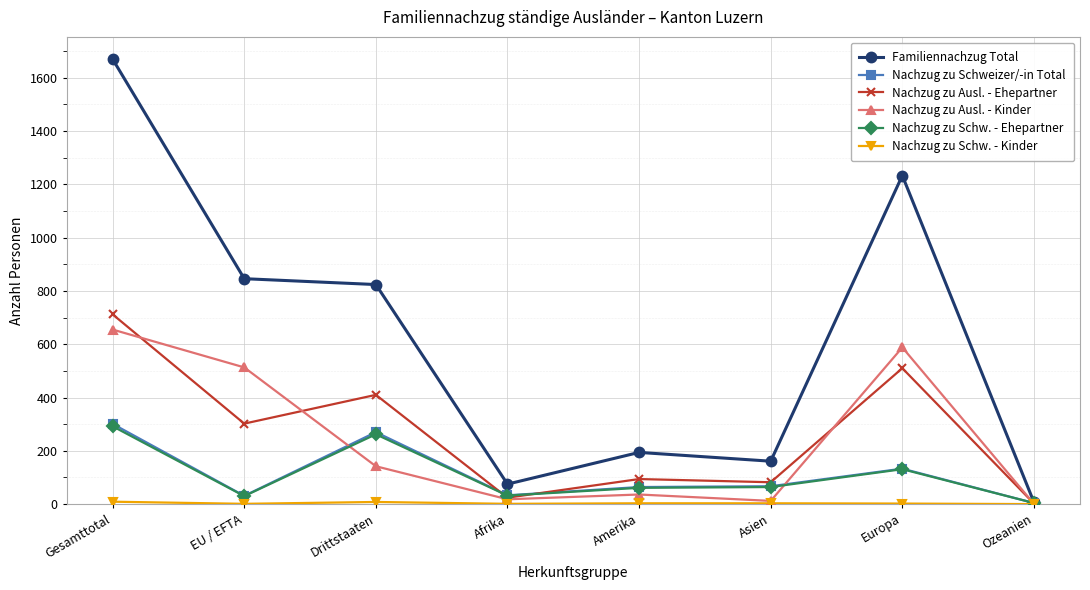

What is the difference between the second highest and minimum values in the Nachzug zu Schweizer/-in Total series?

266